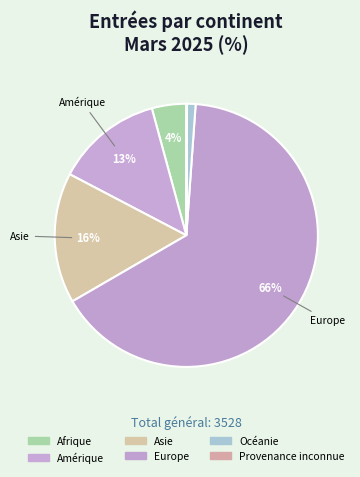

What is the total percentage of Océanie and Asie?

17.1%